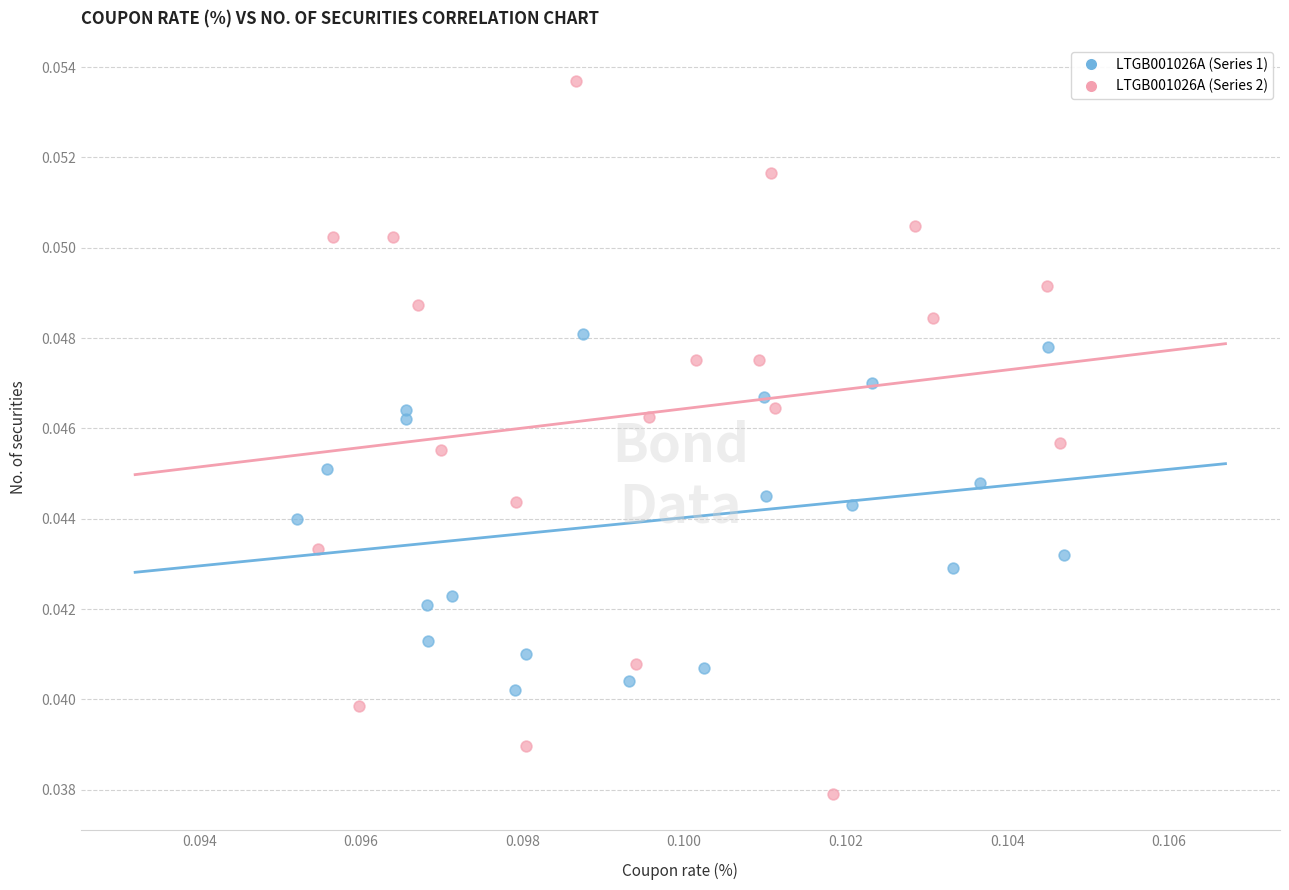

Which series has the widest spread of Y values?

LTGB001026A (Series 2)